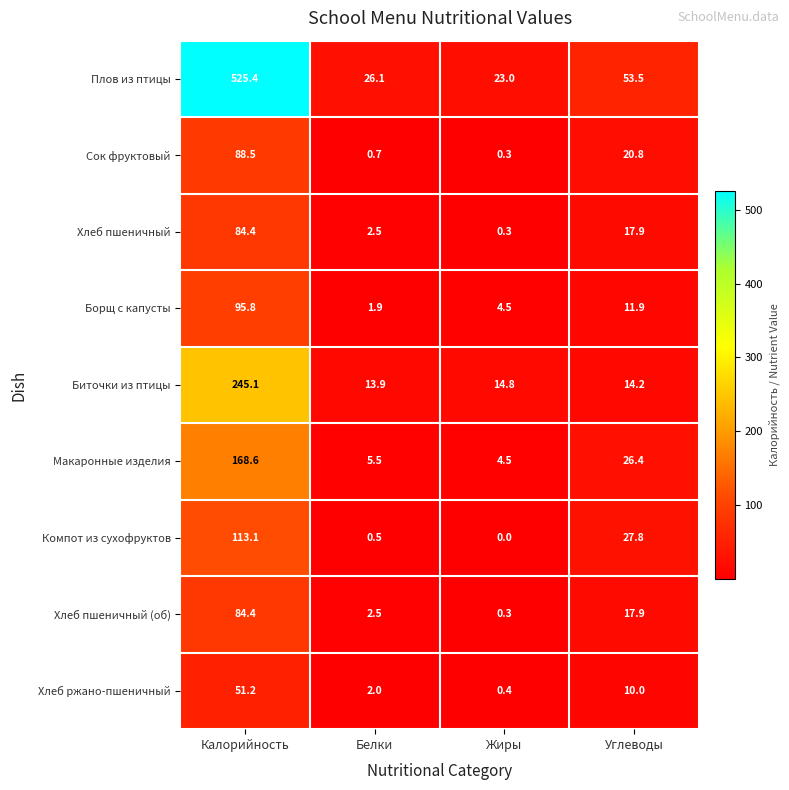

Which series changed the most between Калорийность and Жиры?

Плов из птицы